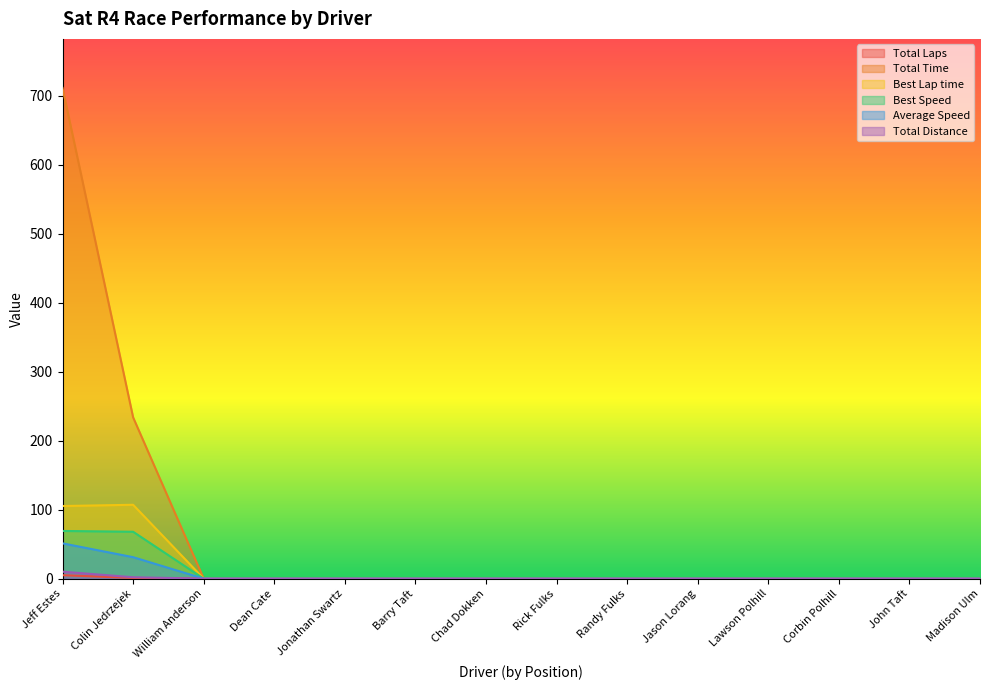

How many series are shown in this chart?

6